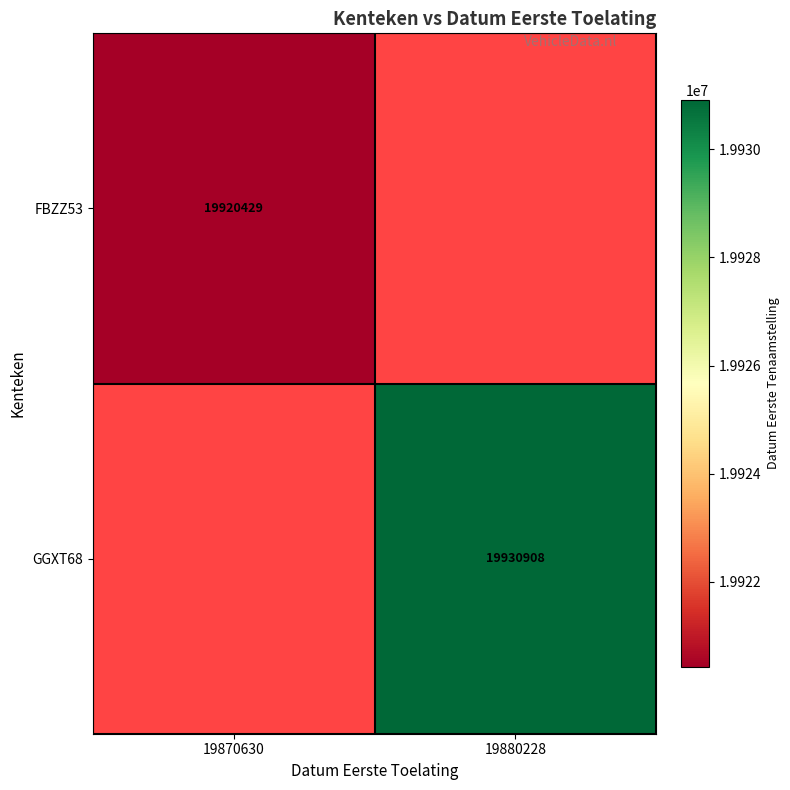

True or false: FBZZ53 has a value of 10964063 at 19870630.

False